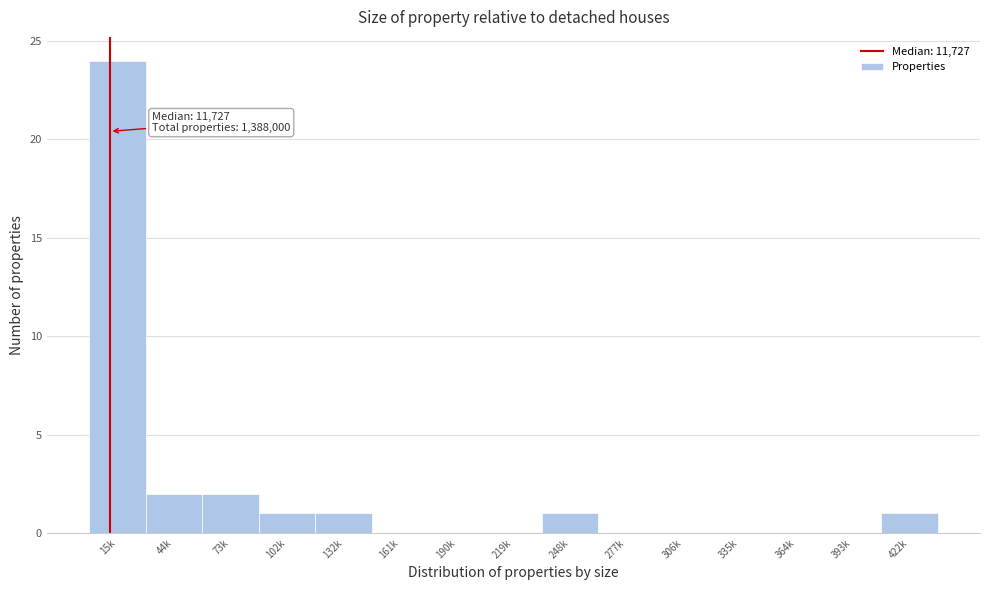

Reading left to right, what are all the values shown in this chart?

15k=24	44k=2	73k=2	102k=1	132k=1	161k=0	190k=0	219k=0	248k=1	277k=0	306k=0	335k=0	364k=0	393k=0	422k=1